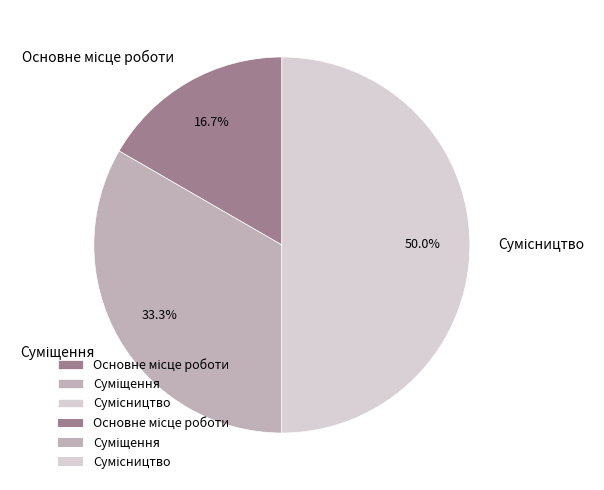

How many segments does this pie chart have?

3